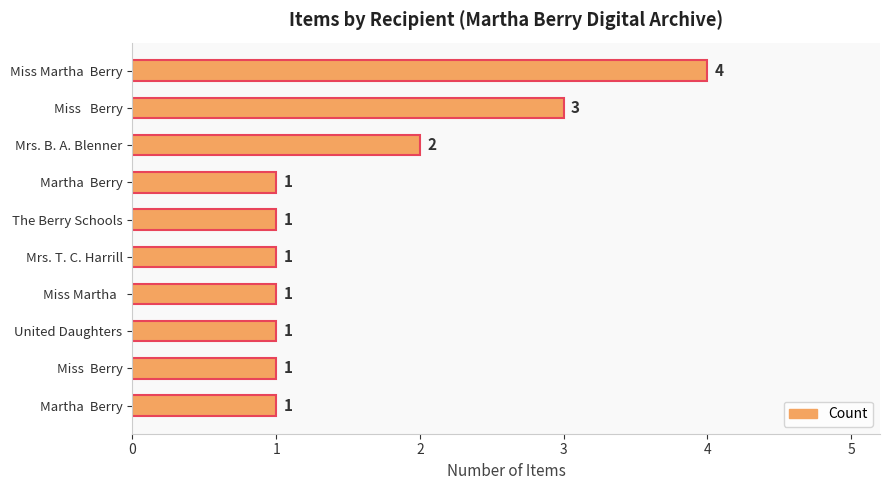

Reading top to bottom, what are all the values shown in this chart?

Miss Martha  Berry=4	Miss   Berry=3	Mrs. B. A. Blenner=2	 Martha  Berry=1	The Berry Schools=1	Mrs. T. C. Harrill=1	Miss Martha  =1	United Daughters=1	Miss  Berry=1	Martha  Berry=1